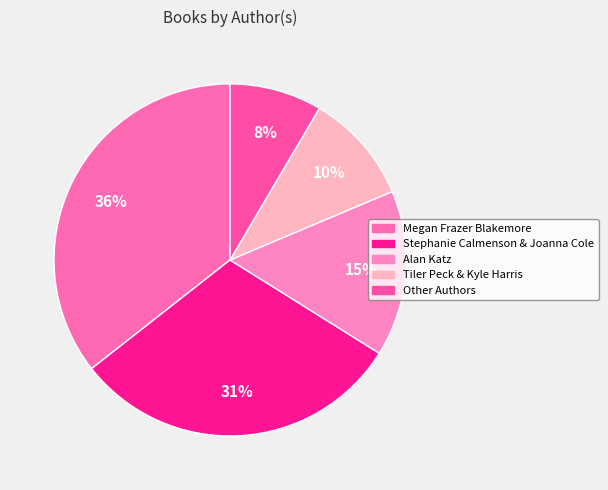

What is the smallest slice in the pie chart?

Other Authors